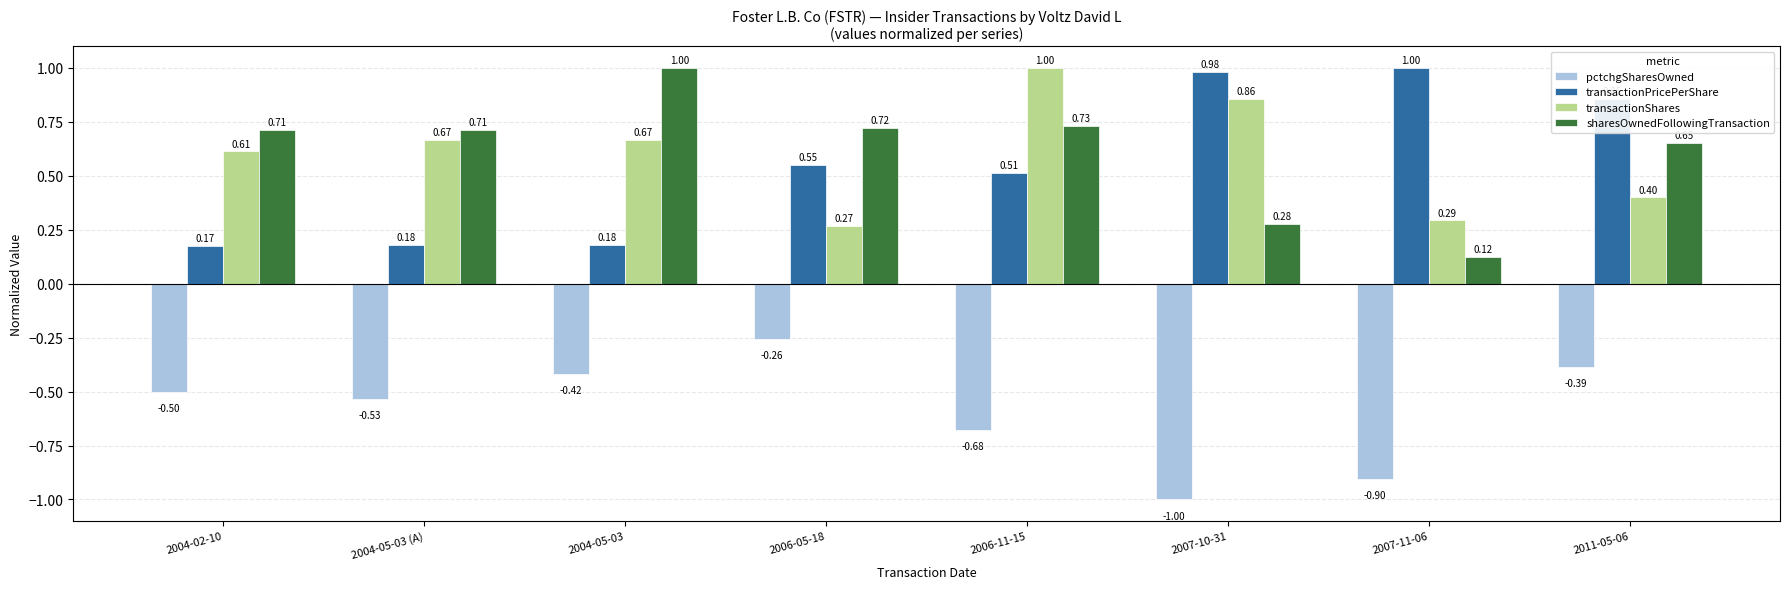

Which series changed the most between 2006-11-15 and 2007-10-31?

transactionPricePerShare